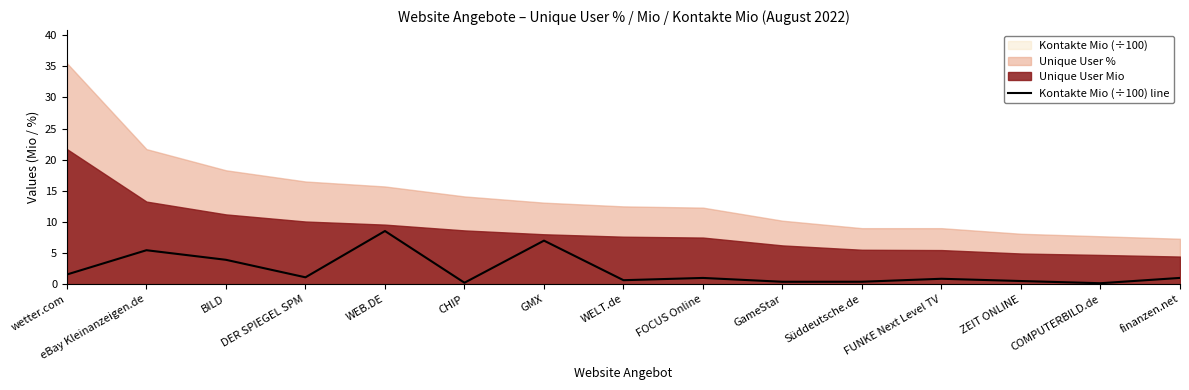

What is the approximate value at FOCUS Online?

1.0